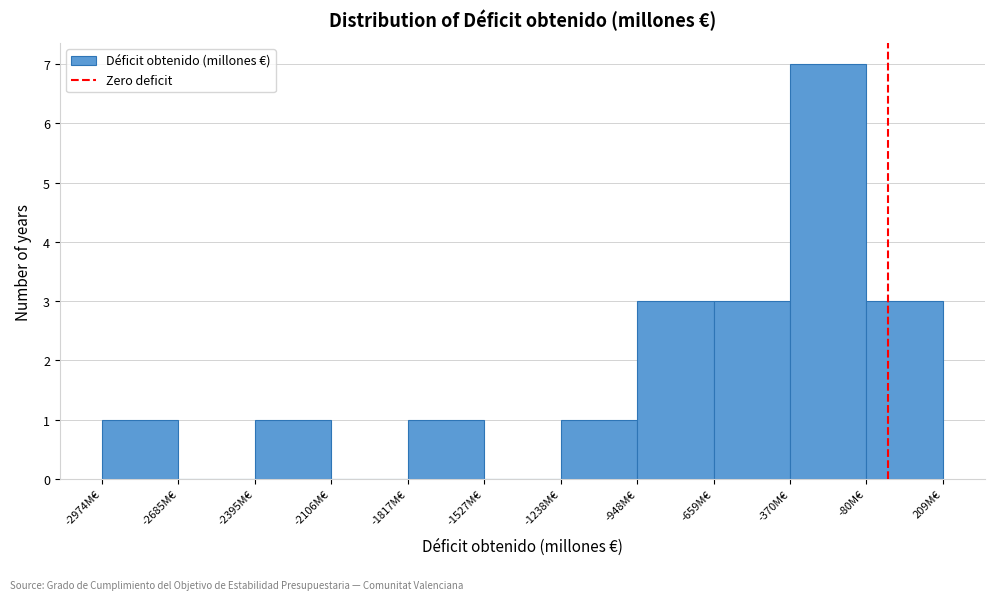

Reading left to right, list every bar in this chart as the range it spans on the x-axis followed by its height. Neither the bar edges nor the heights are printed on the chart, so give them approximately, as read against the axes.

-2950 to -2700: 1
-2700 to -2400: 0
-2400 to -2100: 1
-2100 to -1800: 0
-1800 to -1550: 1
-1550 to -1250: 0
-1250 to -950: 1
-950 to -650: 3
-650 to -350: 3
-350 to -100: 7
-100 to 200: 3